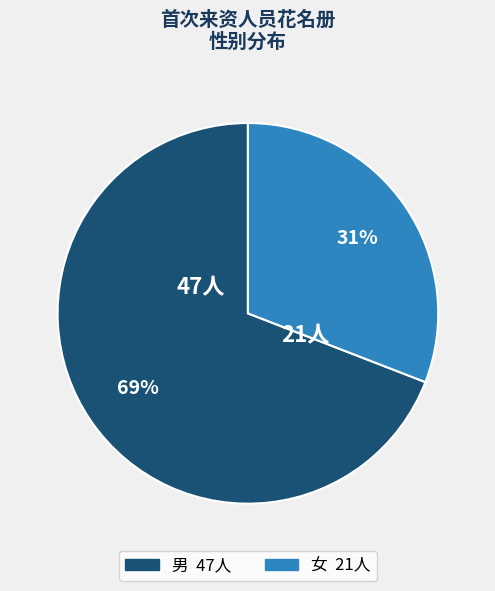

Which has a higher value, 男 or 女?

男